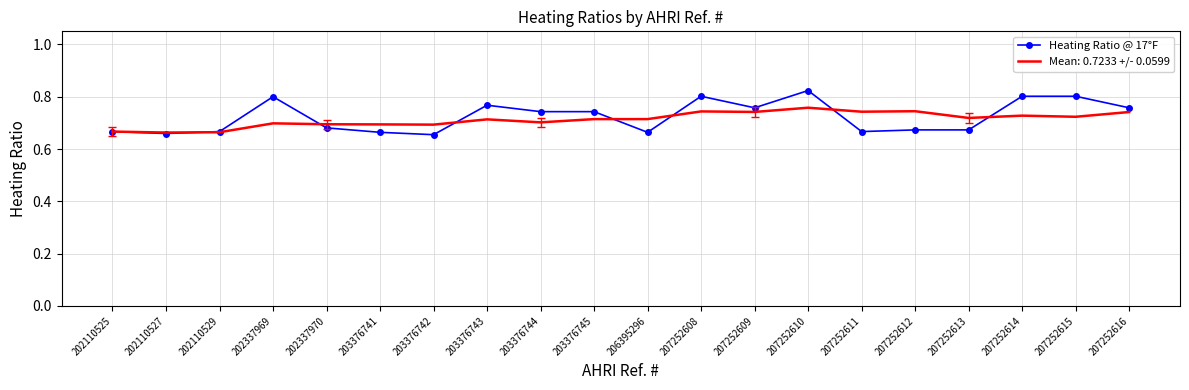

Which series has the widest spread of values?

Heating Ratio @ 17°F